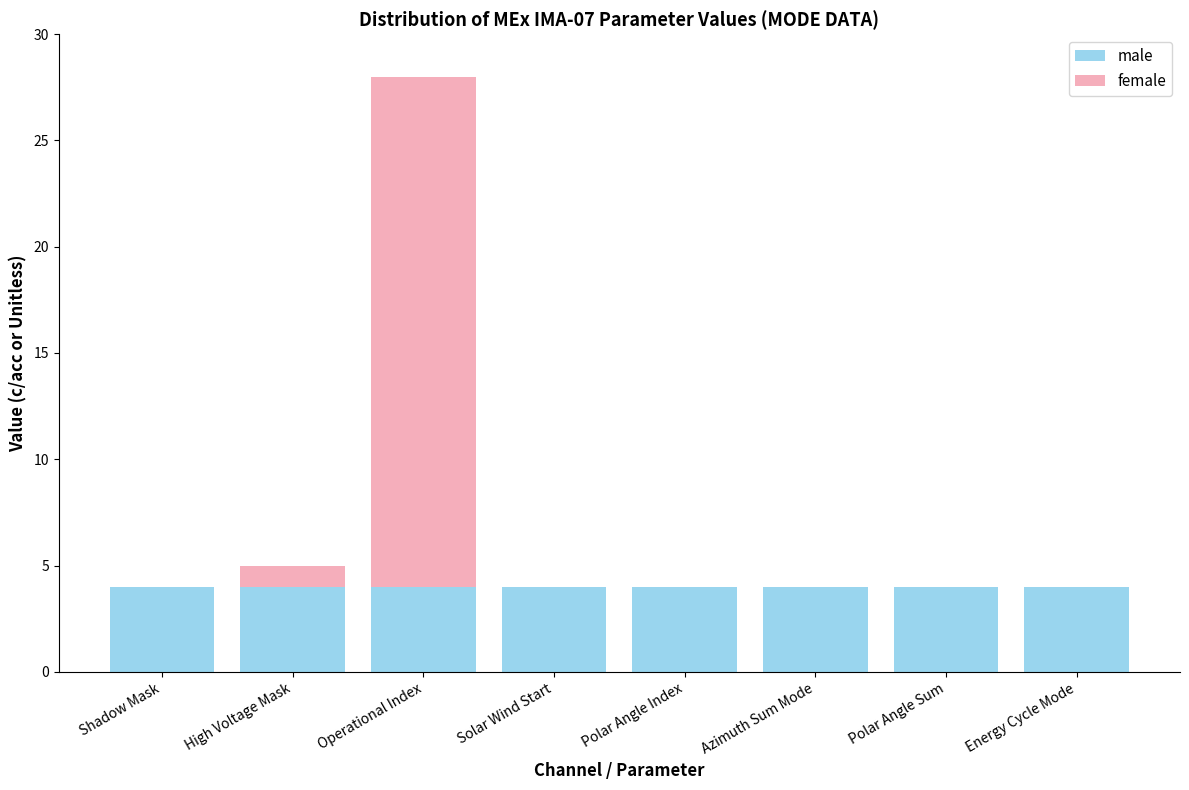

At which category is the sum across all series the highest?

Operational Index